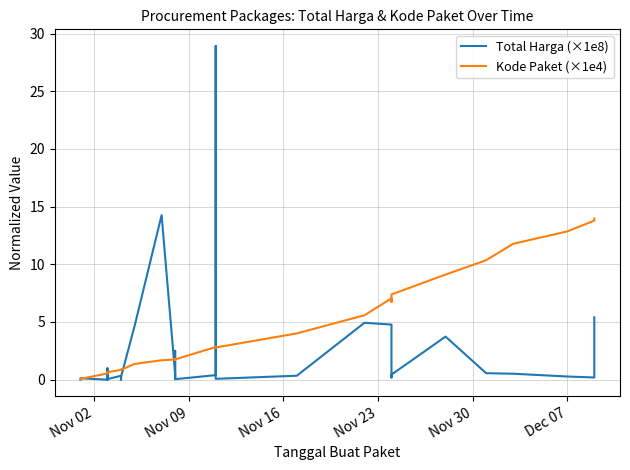

True or false: Kode Paket (×1e4) and Total Harga (×1e8) intersect in this chart.

True